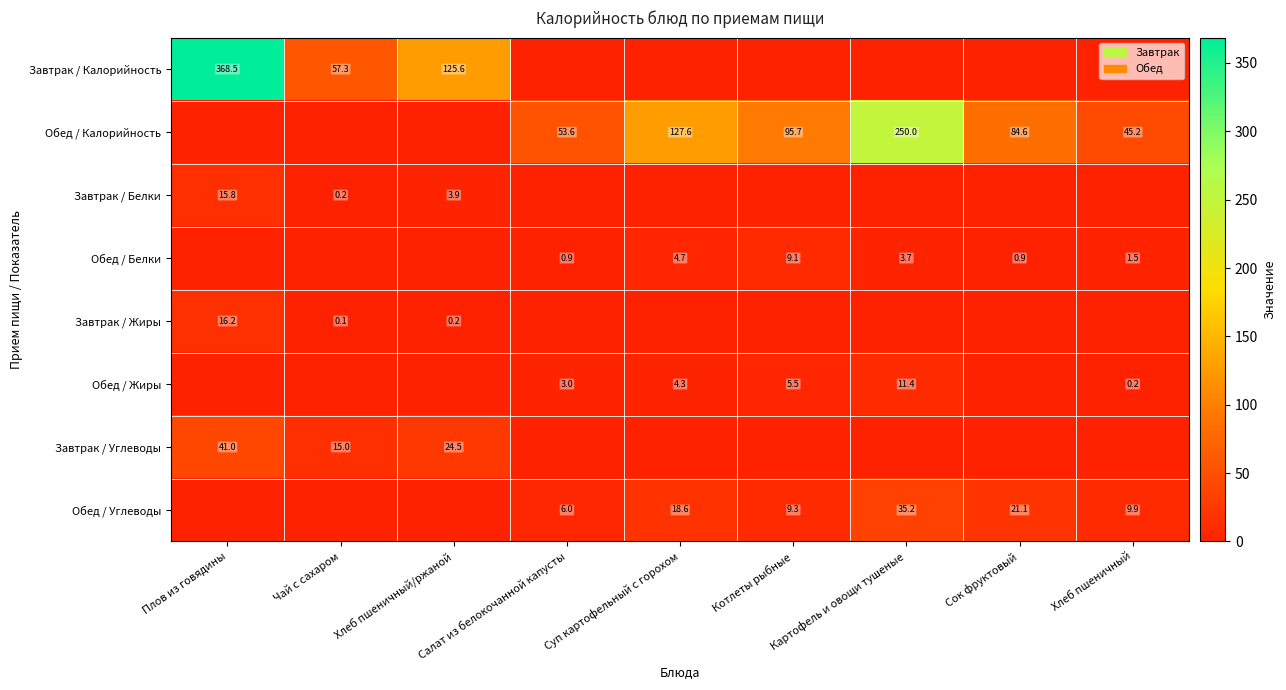

What is the total value across all series at Чай с сахаром?

72.5